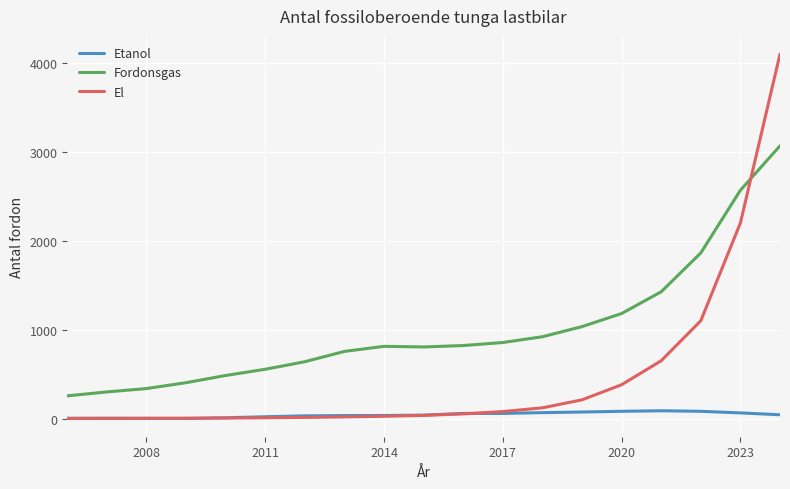

True or false: El and Fordonsgas intersect in this chart.

True